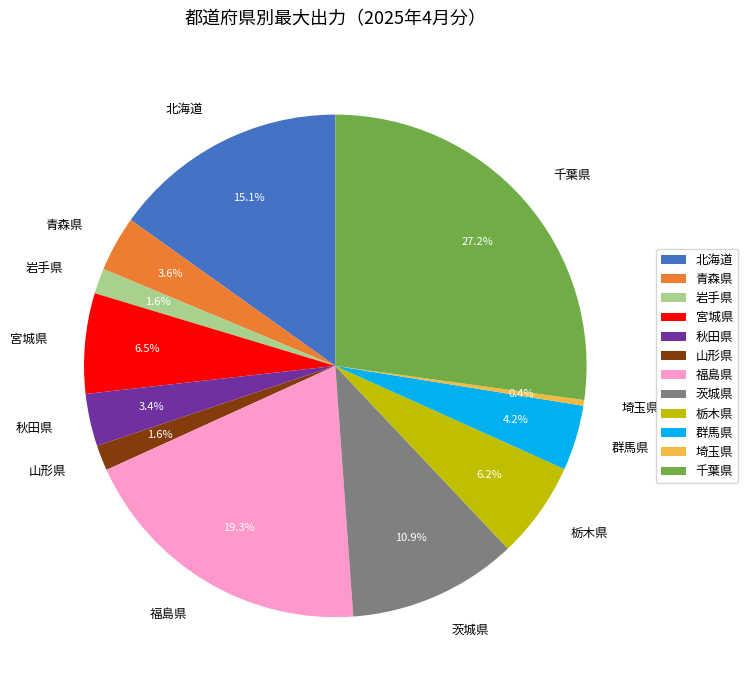

Which has a higher value, 栃木県 or 千葉県?

千葉県